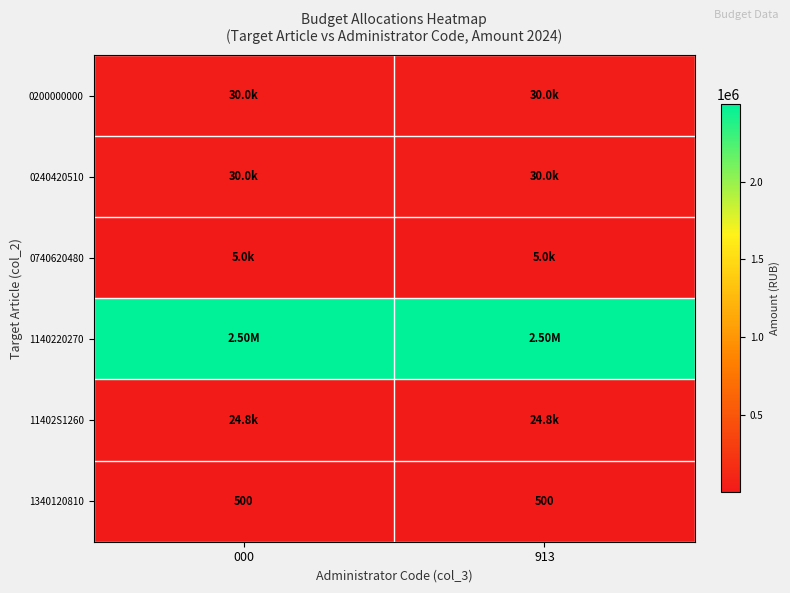

What is the average value of the 1340120810 series?

500.0